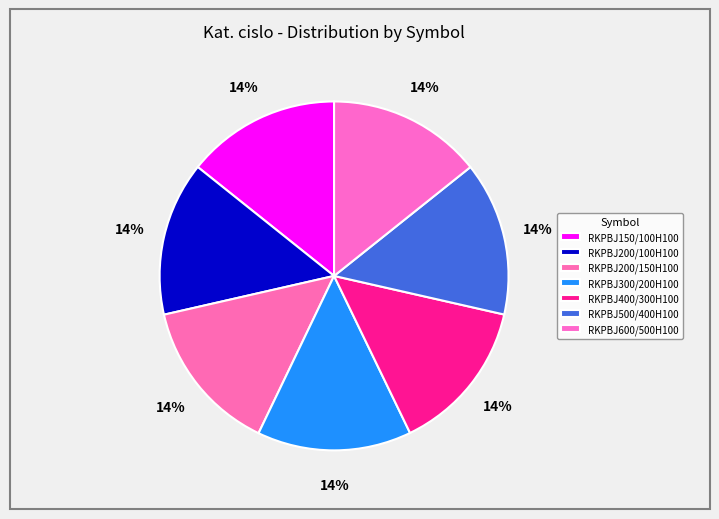

Count the number of slices in the pie.

7